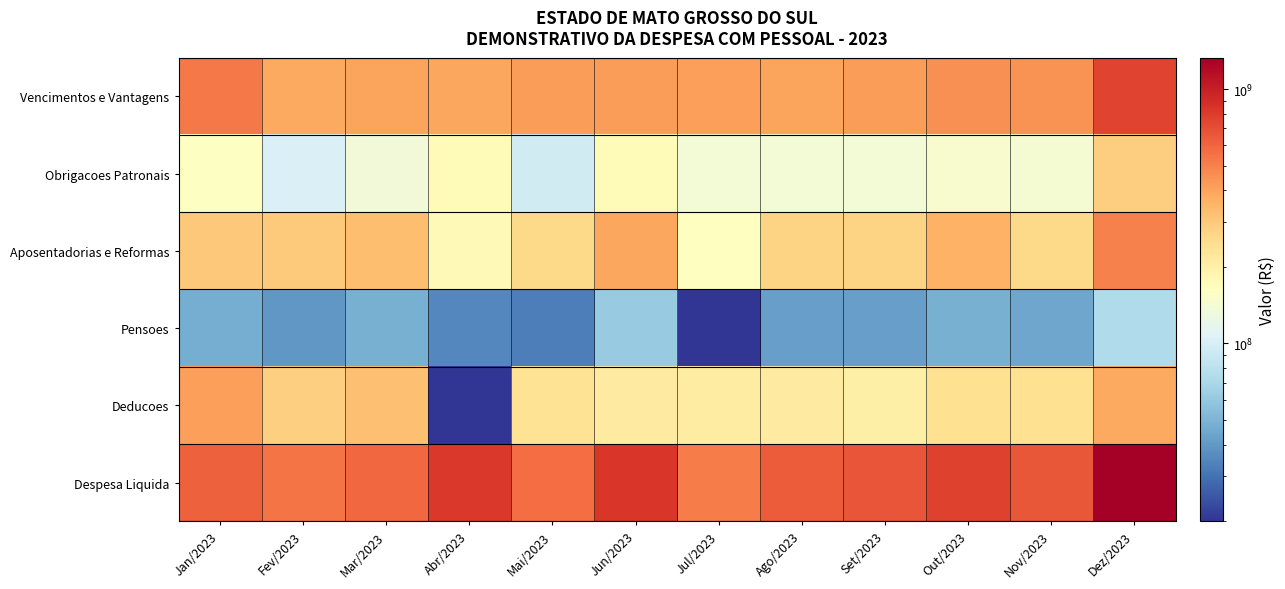

How many data points does each series have?

12